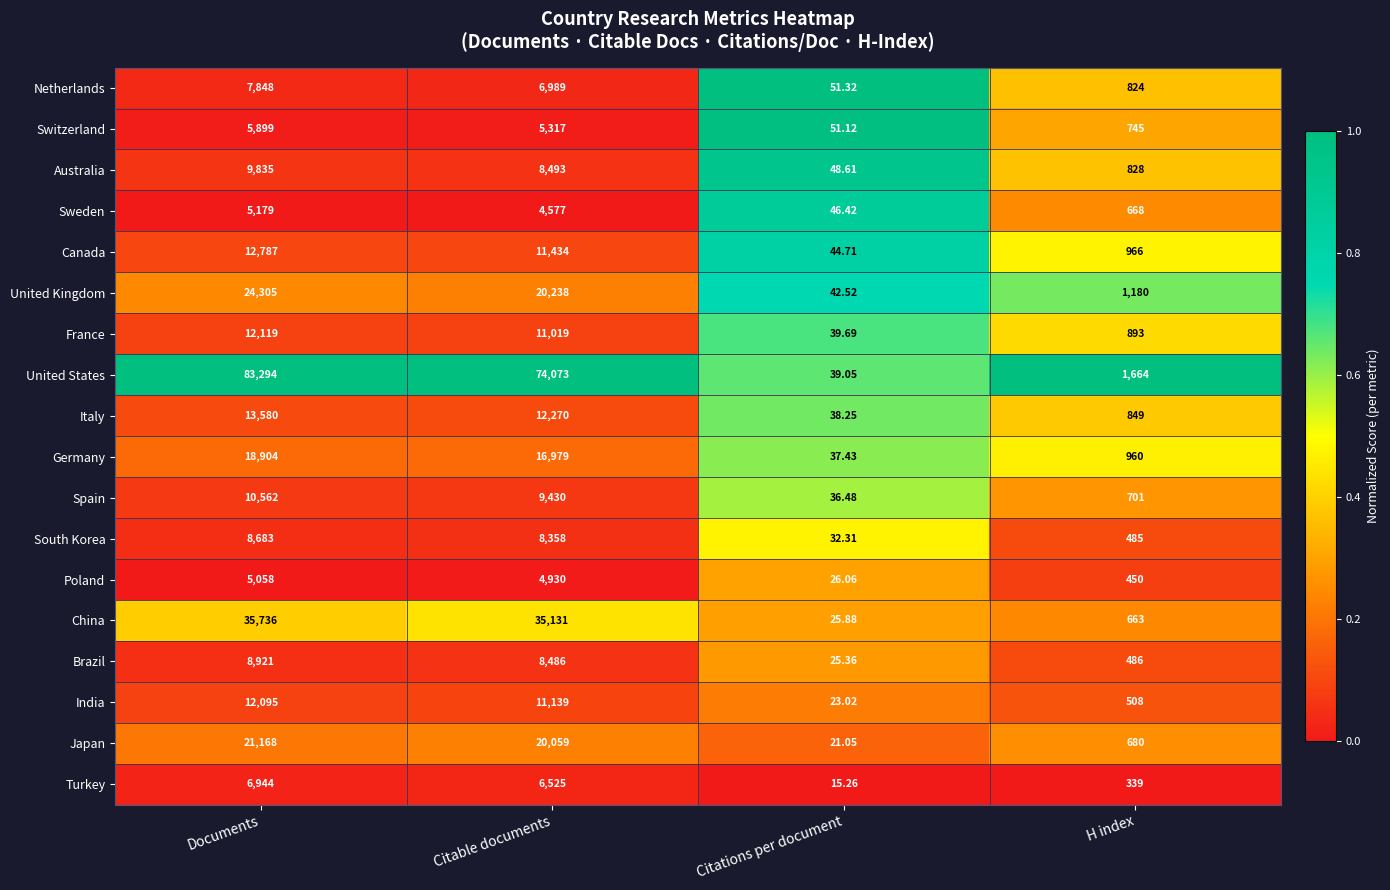

At which category does the chart reach its peak across all series?

Documents